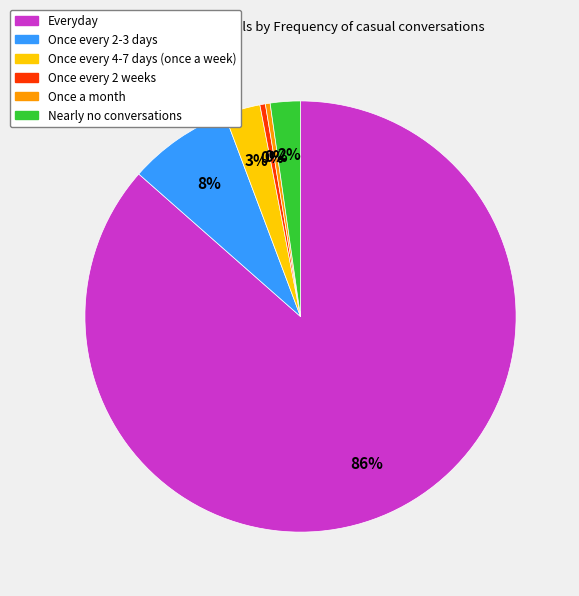

Is it true that Nearly no conversations is 2% of the pie?

True